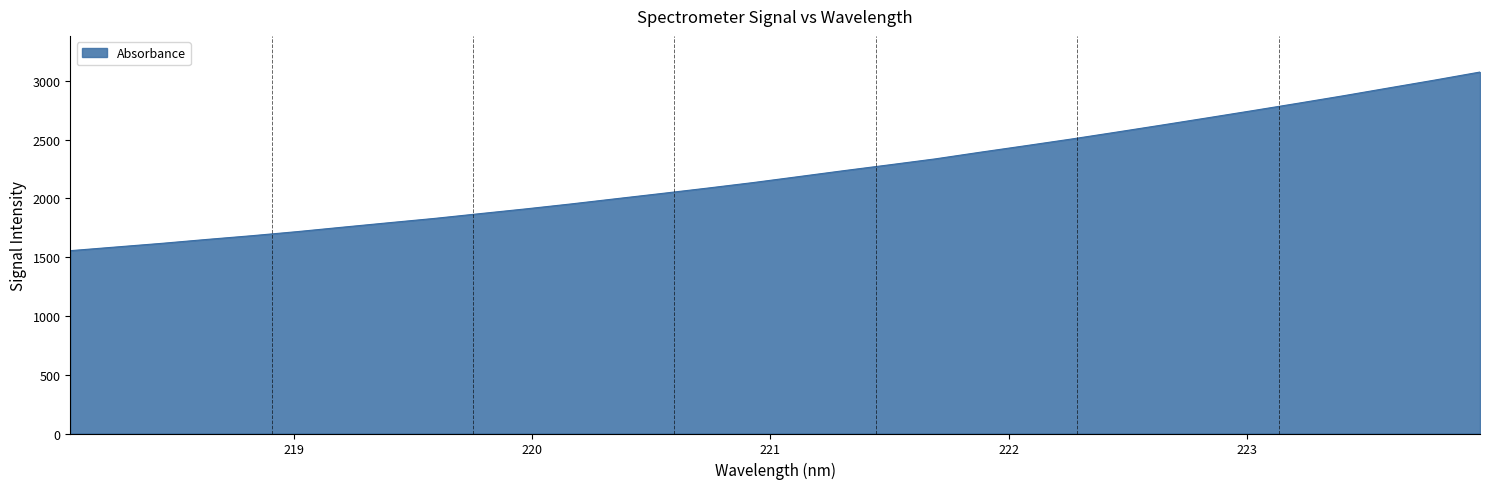

What is the minimum value shown in the chart?

1555.8